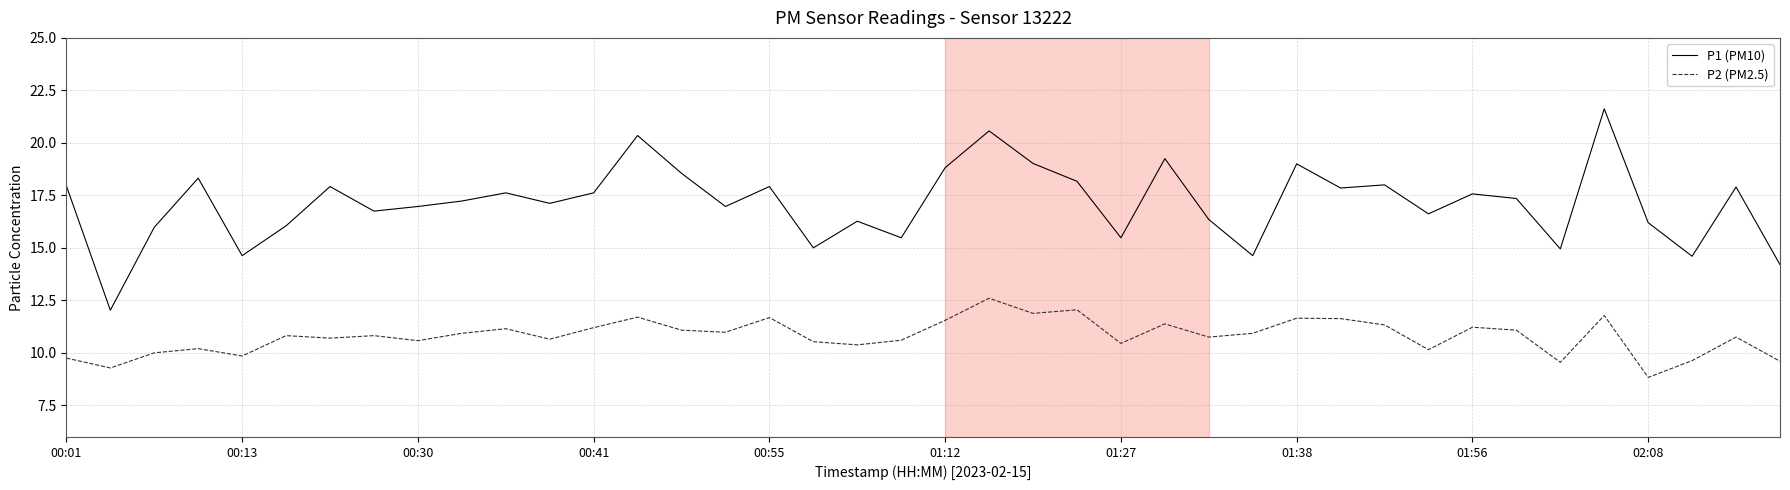

List the series in order of their peak value, lowest first.

P2 (PM2.5), P1 (PM10)